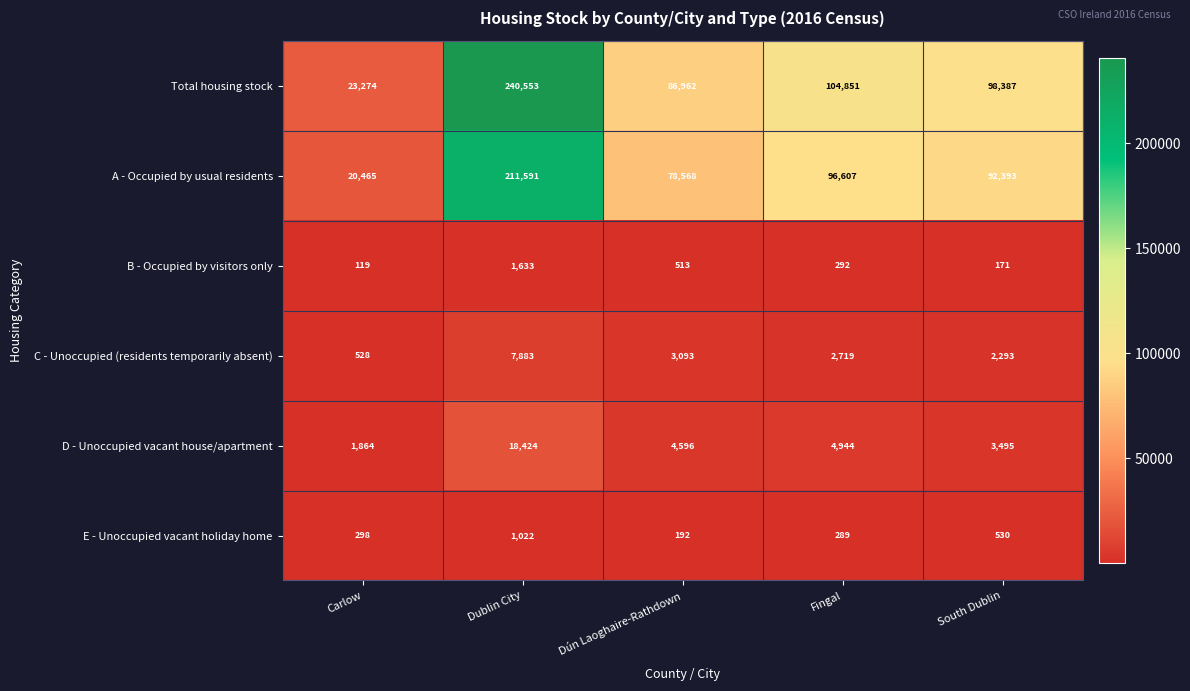

The Total housing stock series shows 159066 at Fingal. True or false?

False